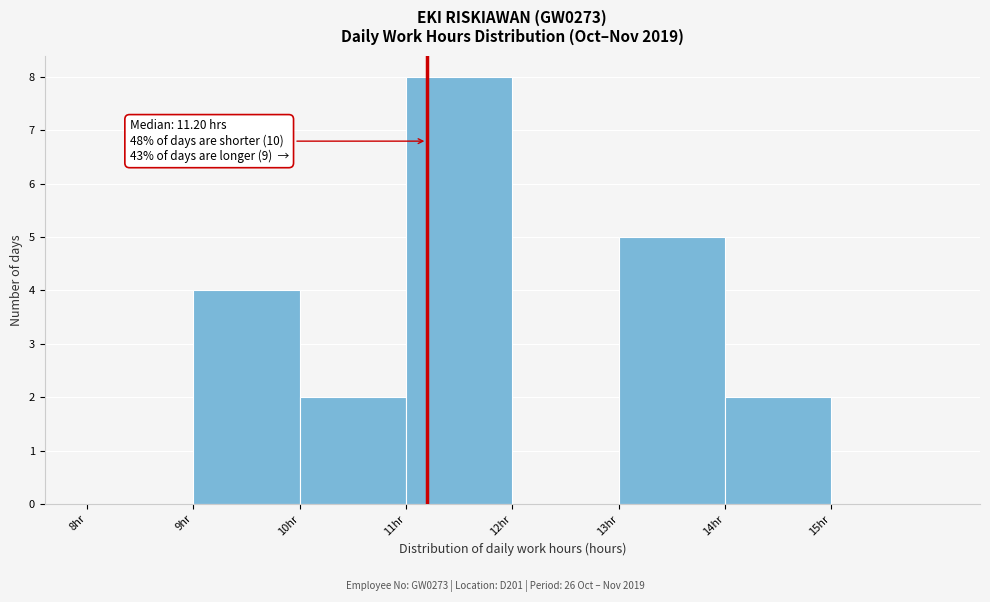

Which range on the x-axis has the tallest bar?

11 to 12